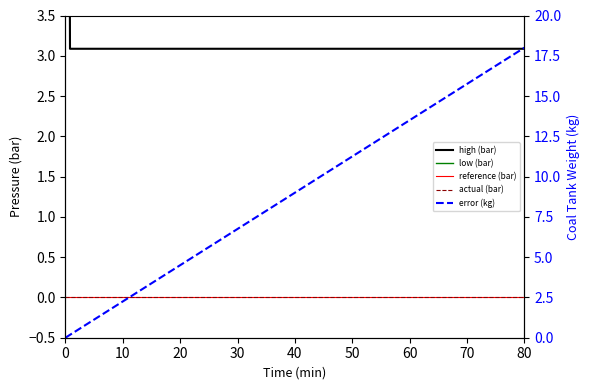

What are all the series names shown in the legend?

high (bar), low (bar), reference (bar), actual (bar), error (kg)